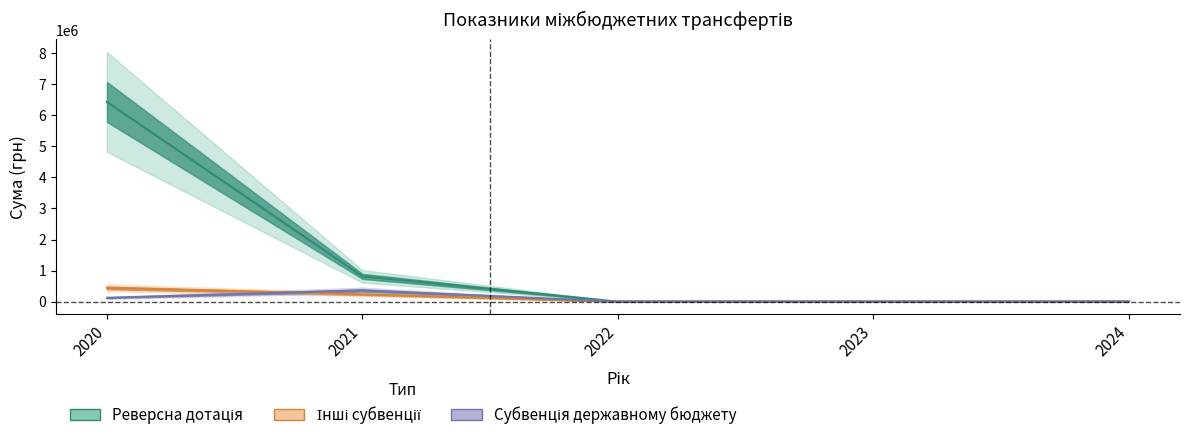

What is the average value of the Реверсна дотація series?

1449440